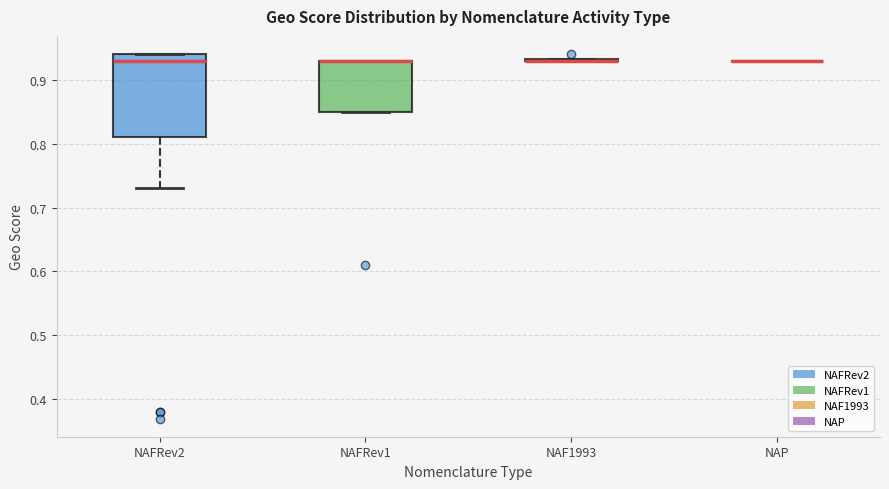

Reading left to right, transcribe this box plot: for each box, give where its median line is, the range the box spans, and where its two whiskers end, as read against the y-axis. The values are not printed on the chart, so give them approximately, as read against the axis.

NAFRev2: median 0.93, box 0.81 to 0.94, whiskers 0.73 to 0.94
NAFRev1: median 0.93 (drawn on the box's upper edge), box 0.85 to 0.93, whiskers 0.85 to 0.93
NAF1993: box collapsed to a line at 0.93, whiskers 0.93 to 0.93
NAP: box collapsed to a line at 0.93, whiskers 0.93 to 0.93